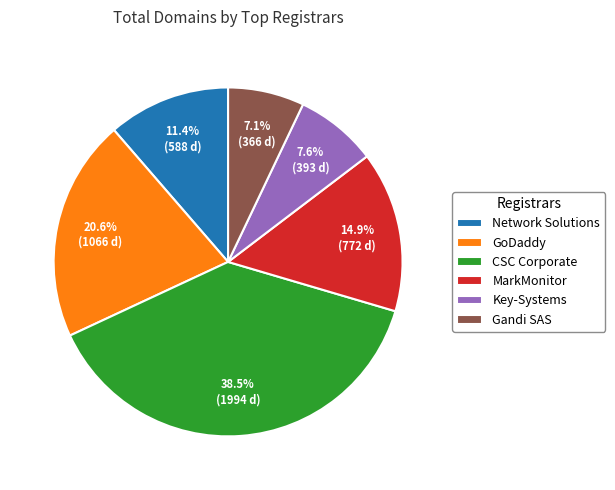

Which has a higher value, MarkMonitor or Network Solutions?

MarkMonitor